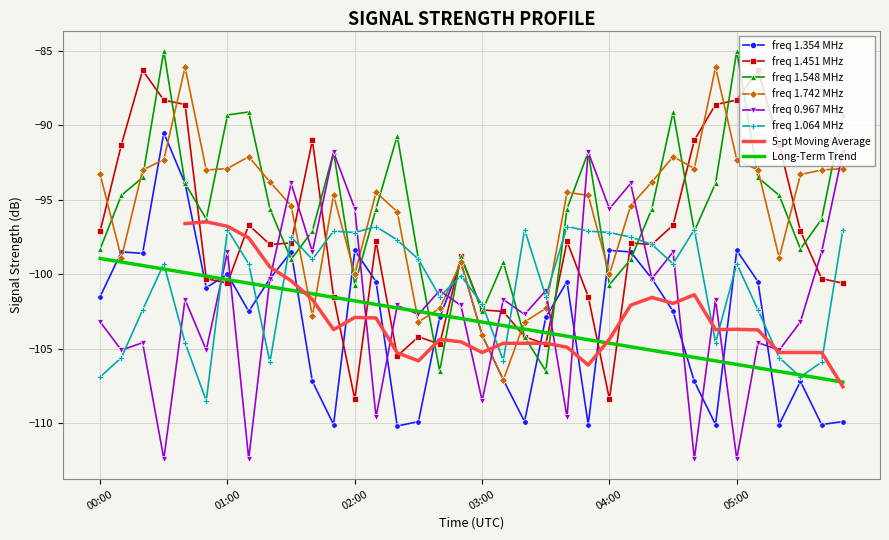

Where is the first local minimum for 1.742?

00:10